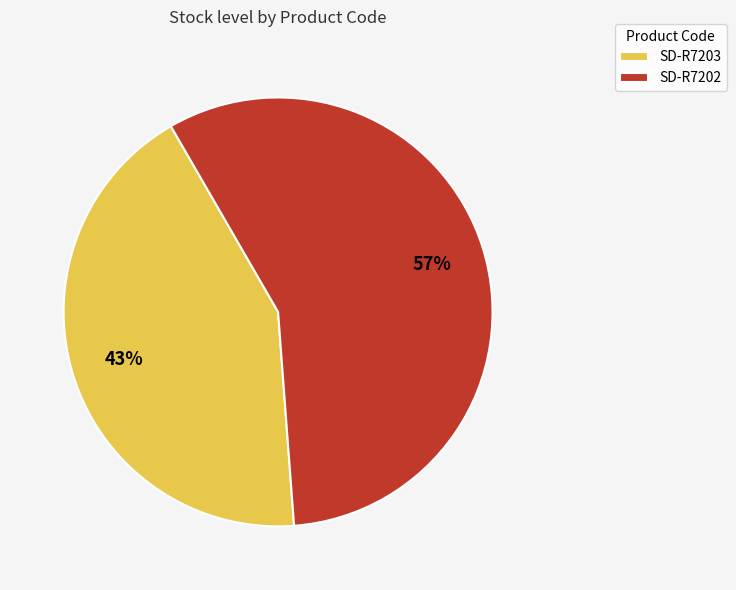

How many slices are in this pie chart?

2